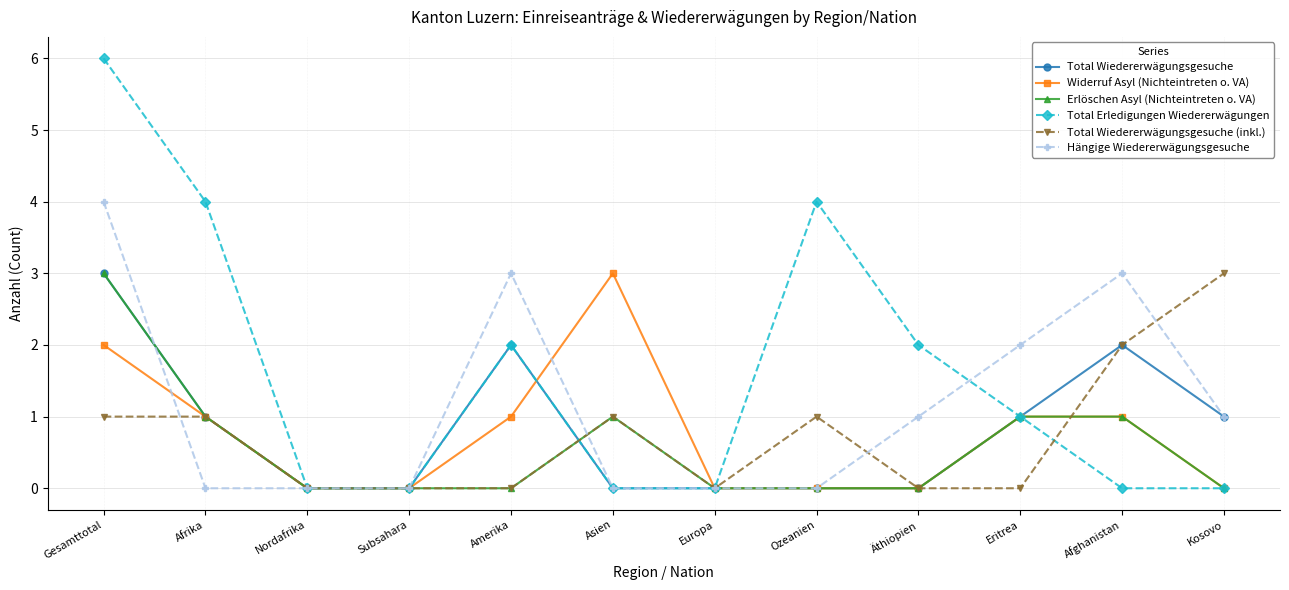

What is the average value of the Total Wiedererwägungsgesuche (inkl.) series?

1